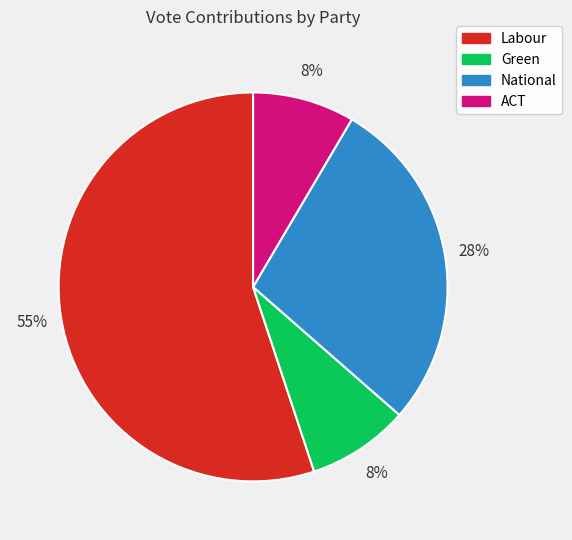

To the nearest percent, what is the average slice percentage?

25%